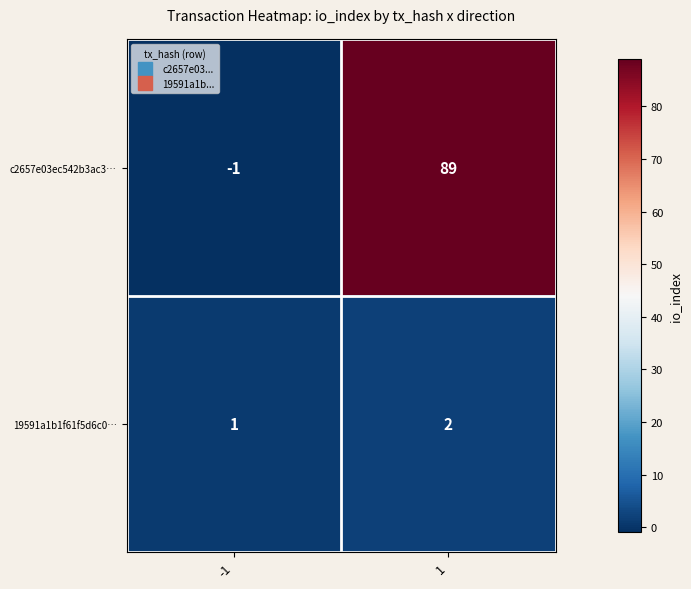

What is the sum of all 19591a1b1f61f5d6c0… values?

3